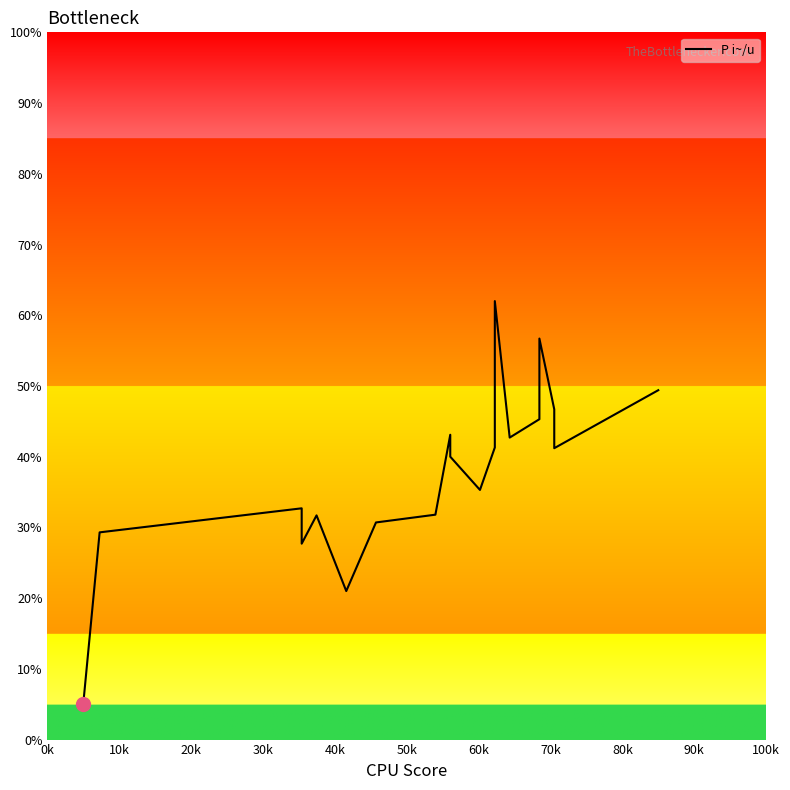

What is the label of the 9th point from the left?

80k